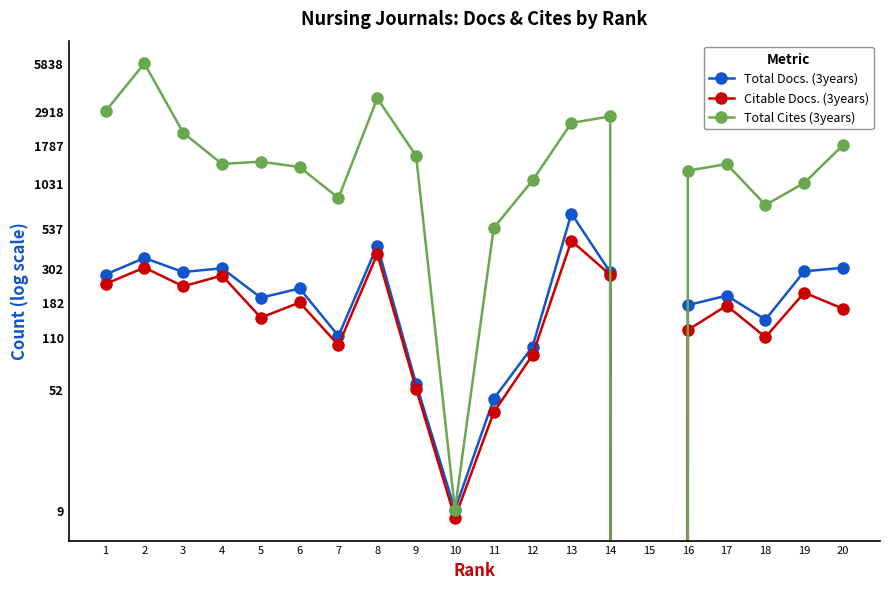

What is the greatest value displayed?

5838